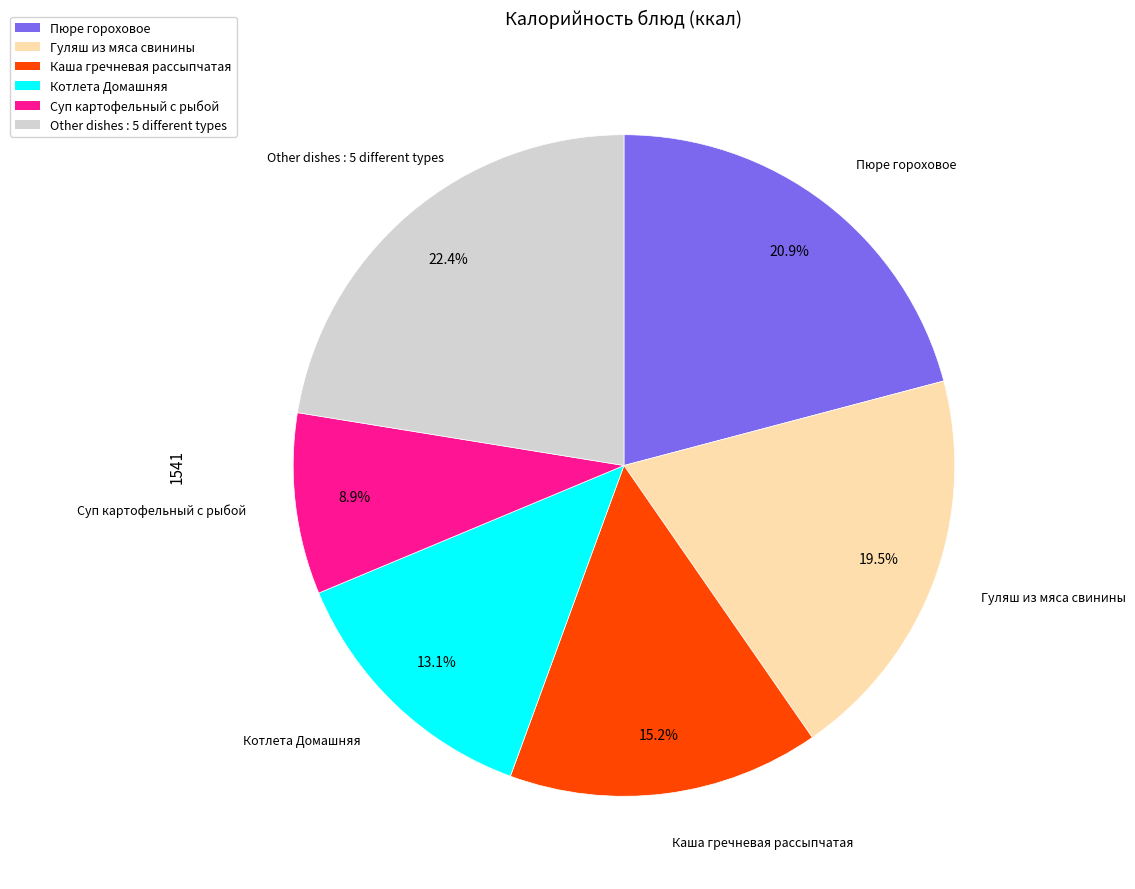

How many segments does this pie chart have?

6